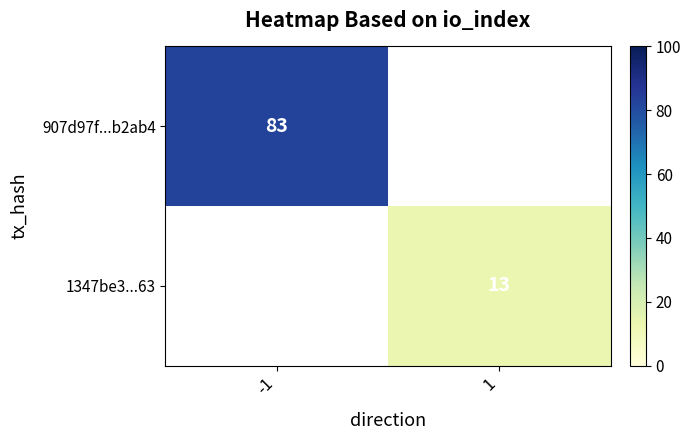

True or false: 1347be3...63 has a value of 23 at 1.

False